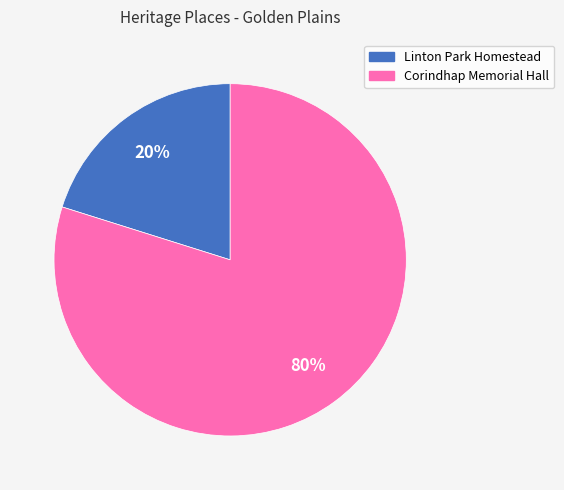

Is there any slice that represents more than half of the pie?

Yes